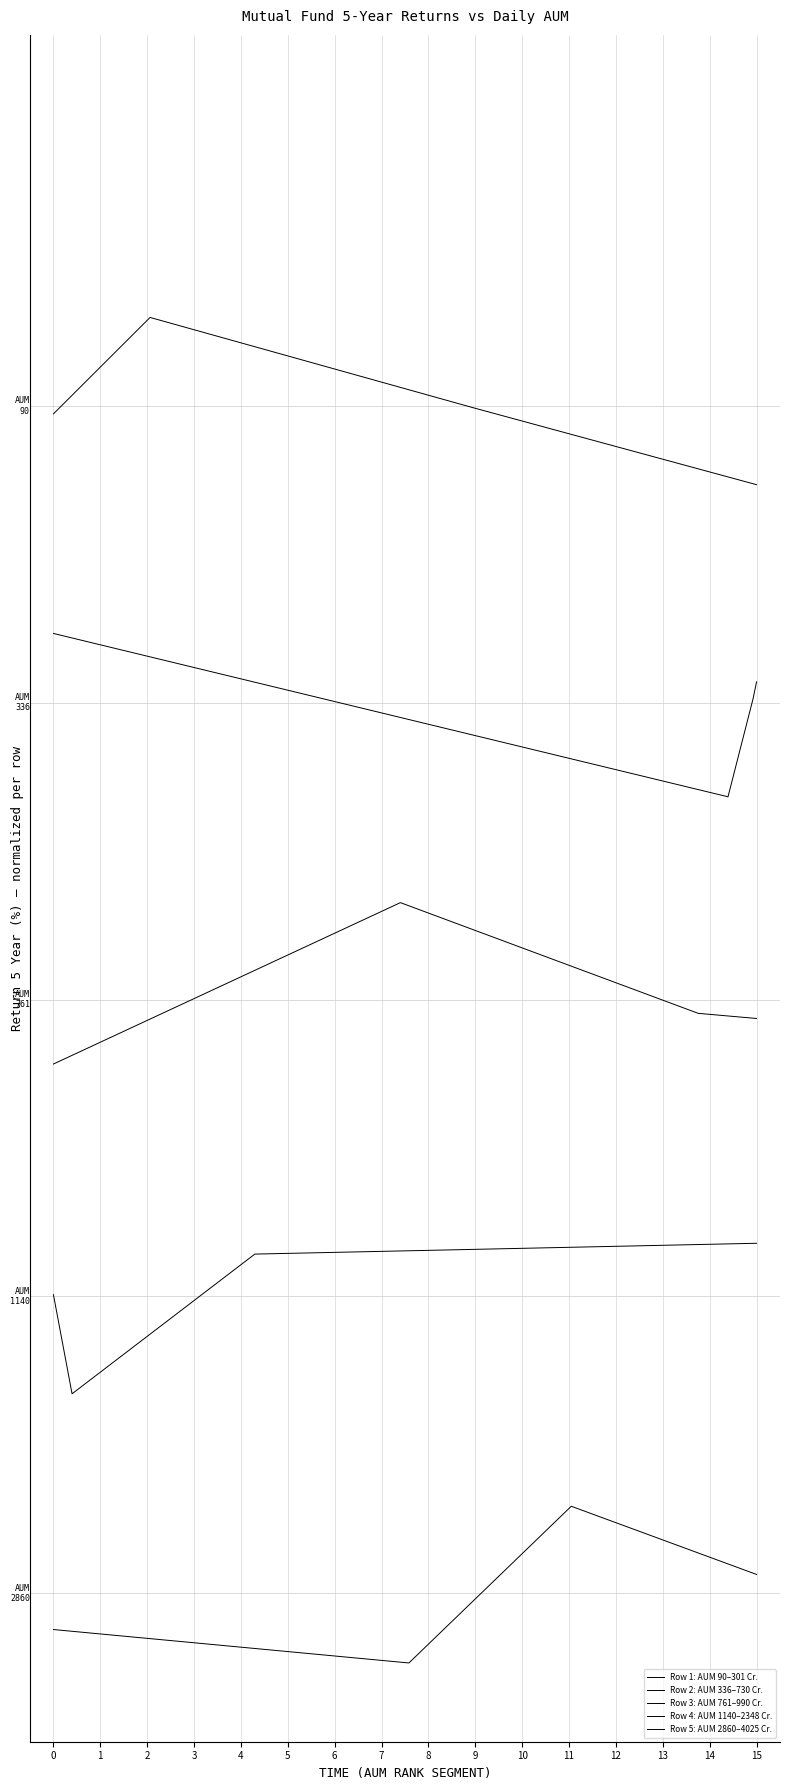

List the series in order of their overall mean, lowest first.

Row 5: AUM 2860–4025 Cr., Row 4: AUM 1140–2348 Cr., Row 3: AUM 761–990 Cr., Row 2: AUM 336–730 Cr., Row 1: AUM 90–301 Cr.